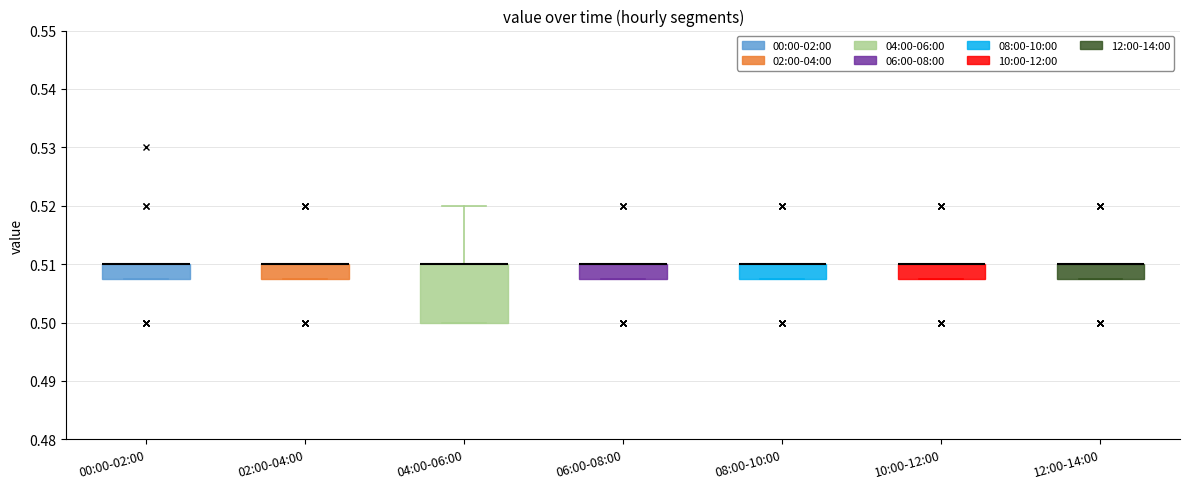

Where is the upper edge of the box for 06:00-08:00 on the y-axis? The values are not printed on the chart, so give them approximately, as read against the axis.

0.510